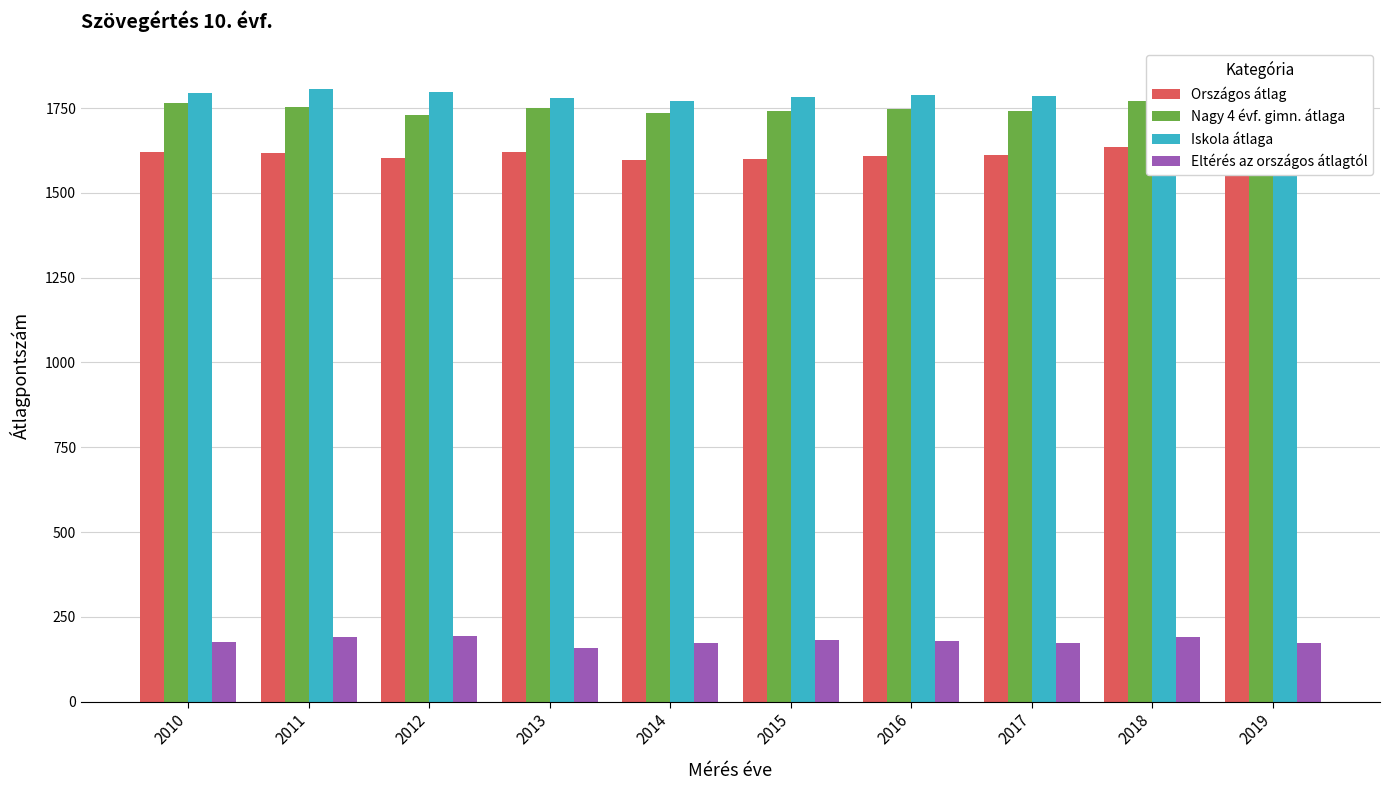

What is the difference between the second highest and minimum values in the Eltérés az országos átlagtól series?

31